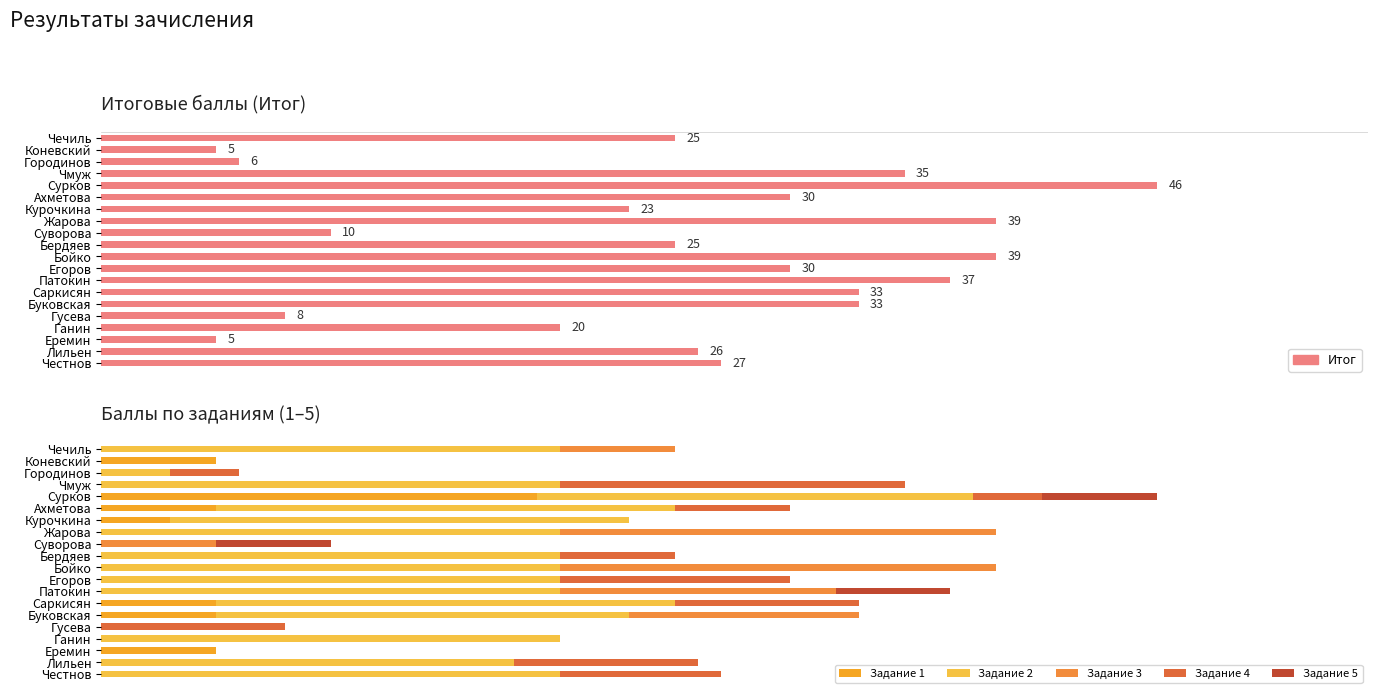

The Задание 3 series shows 9 at Бойко. True or false?

False